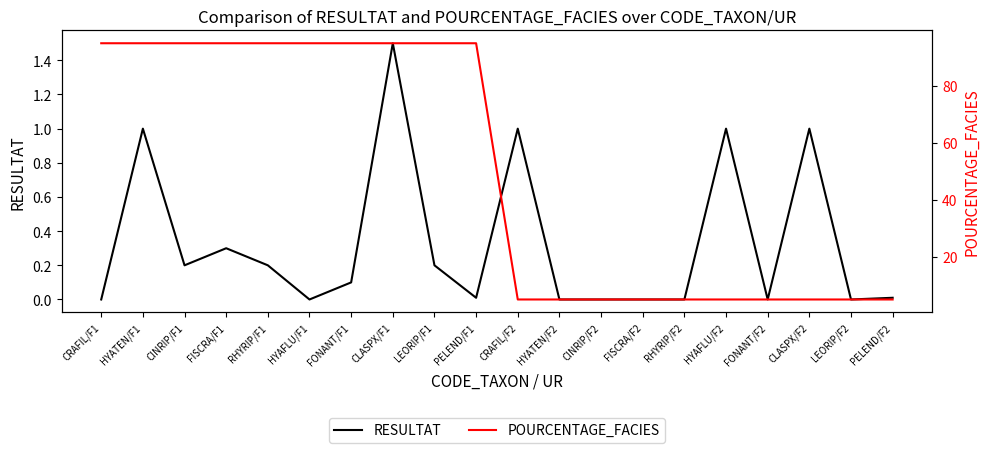

List the series in order of their peak value, highest first.

POURCENTAGE_FACIES, RESULTAT